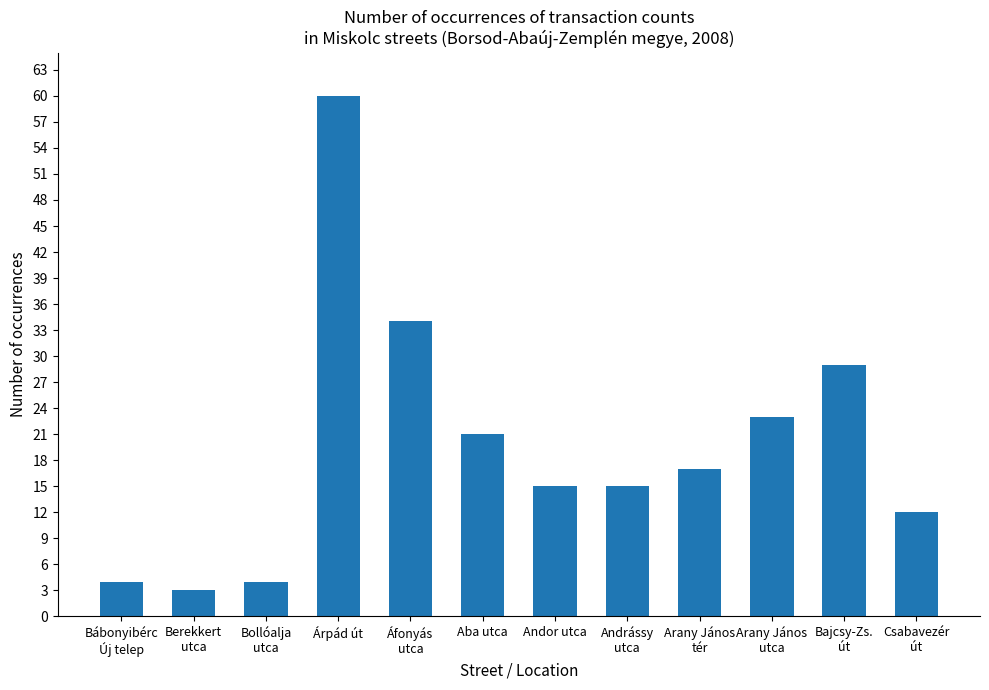

At which label does the data first exceed 17?

Árpád út